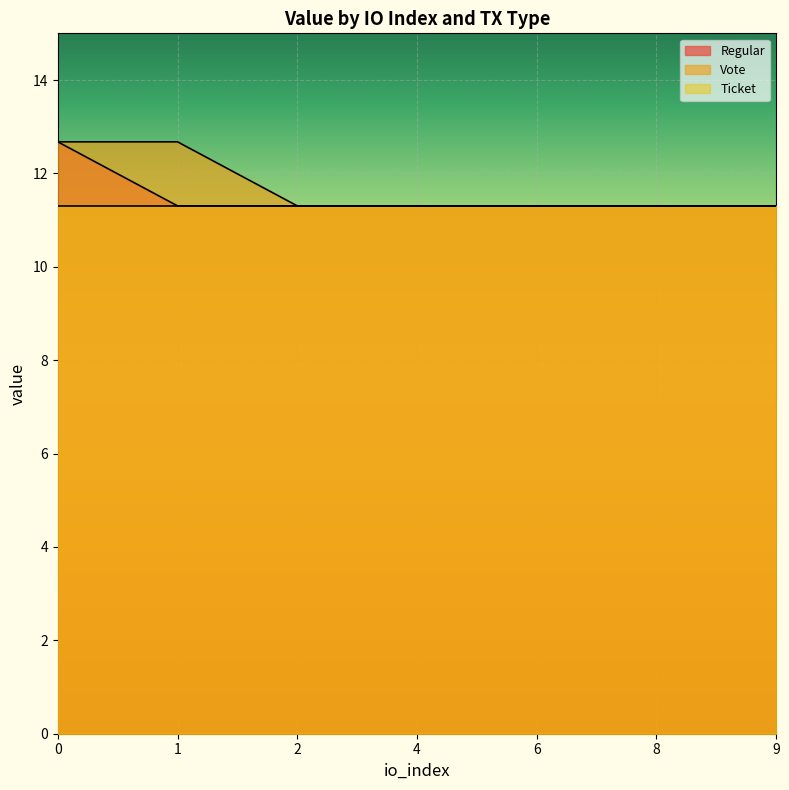

Count the Regular values in the range 11 to 12.

6